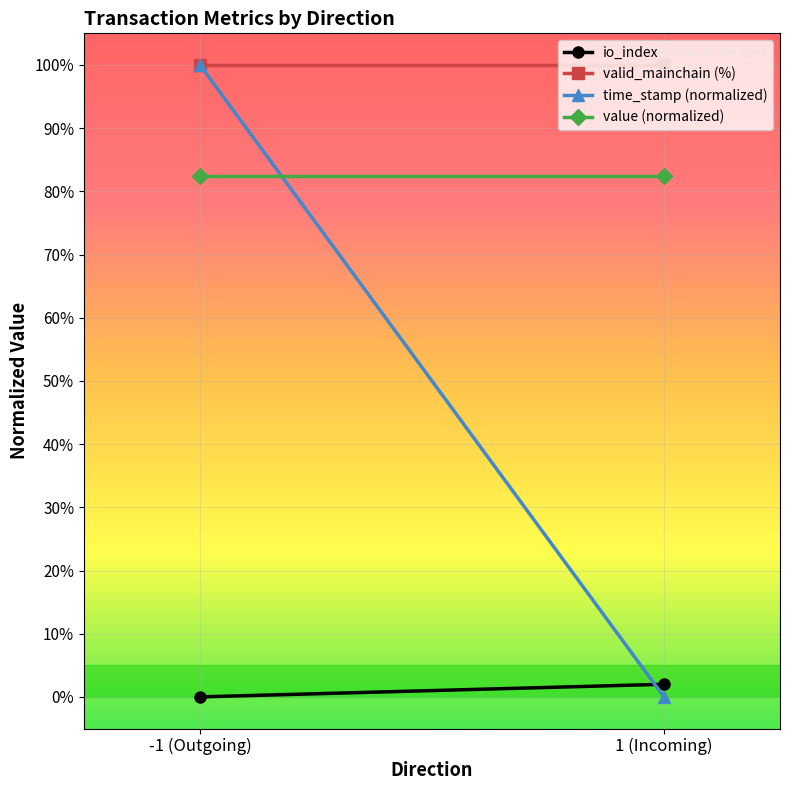

List the series in order of their overall mean, lowest first.

io_index, time_stamp (normalized), value (normalized), valid_mainchain (%)